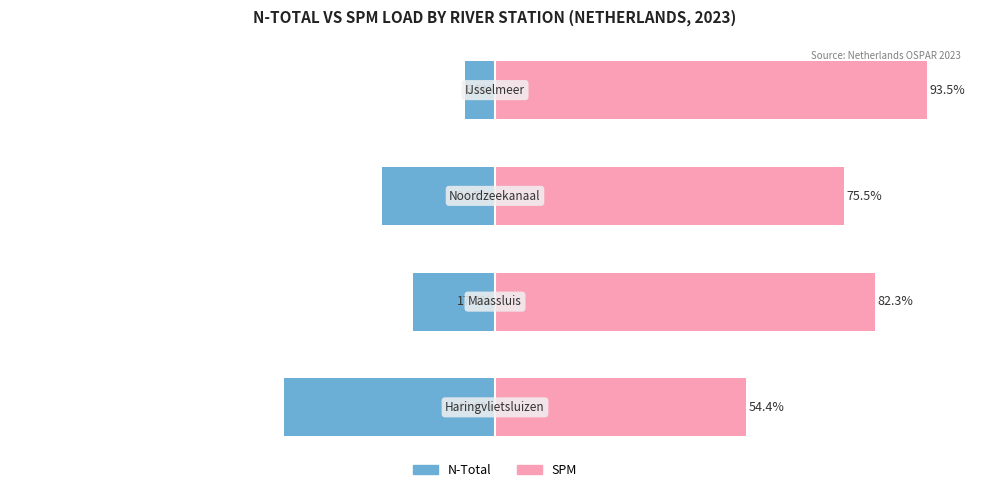

What is the maximum value shown in the chart?

93.5